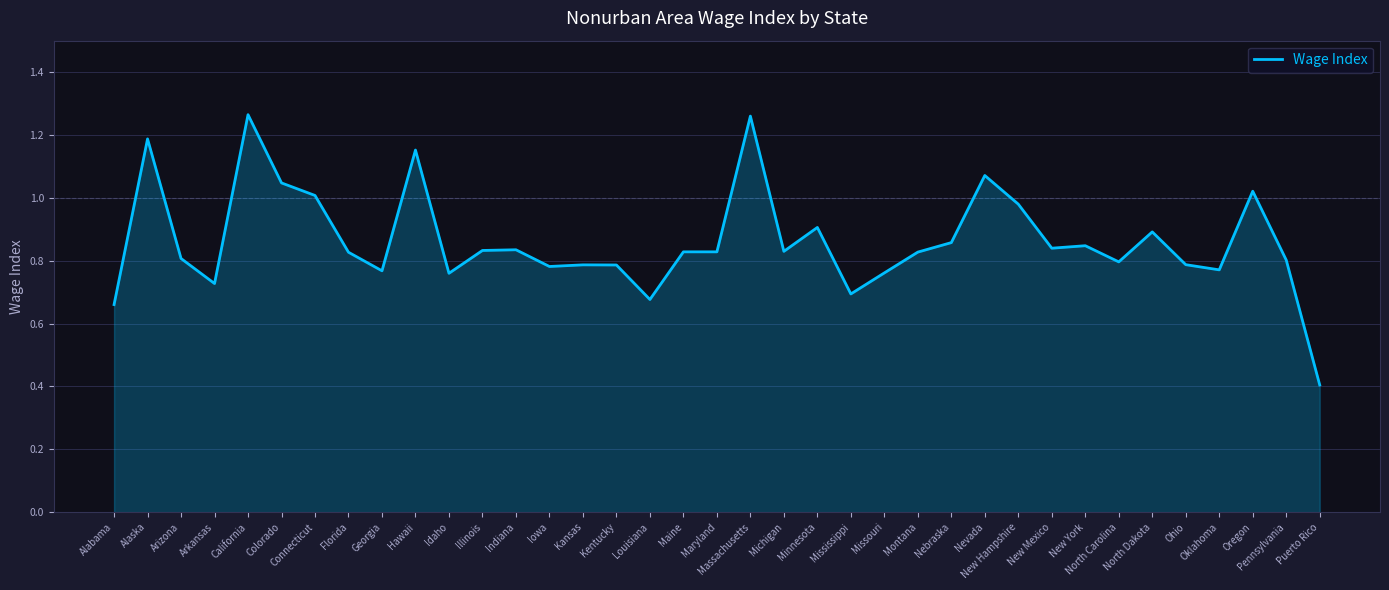

Does the chart display data point markers on the line(s)?

No